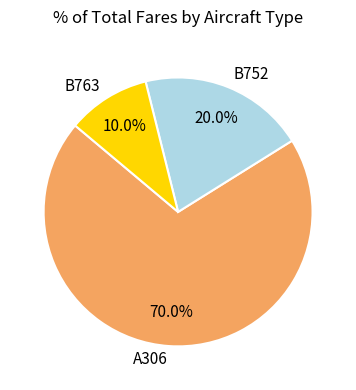

The A306 slice represents 70% of the pie. True or false?

True